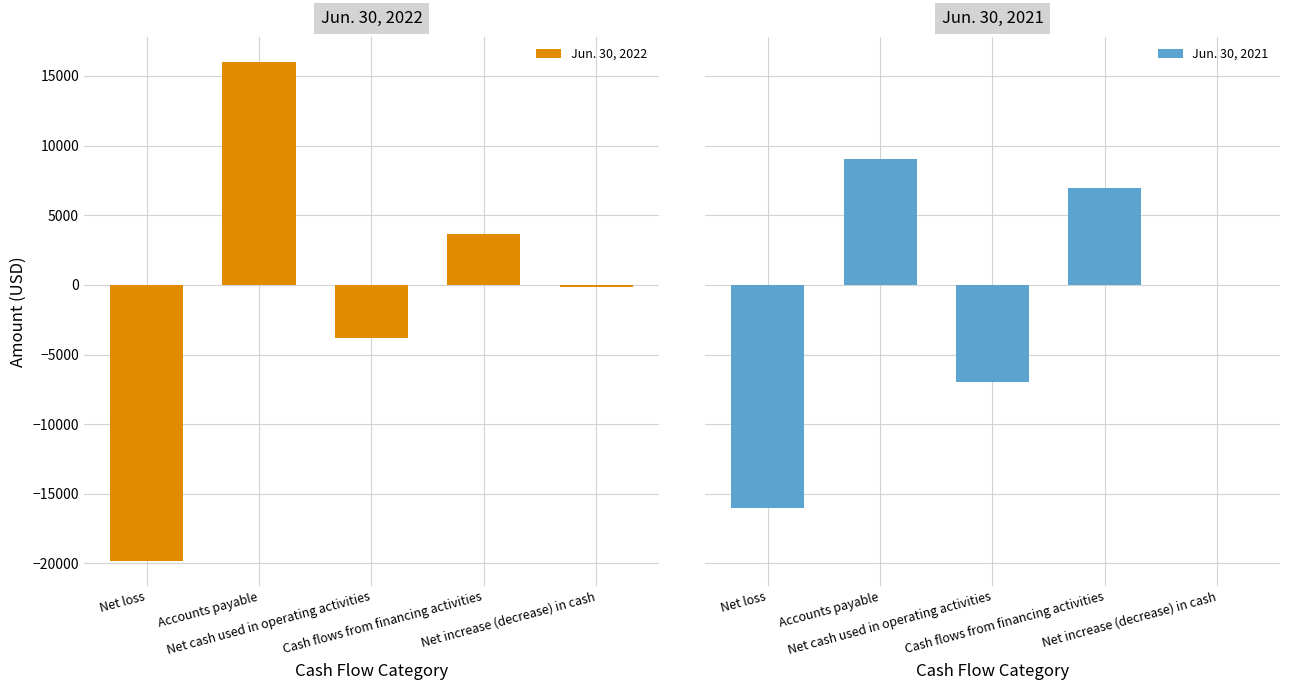

What is the average value of the Jun. 30, 2021 series?

-1398